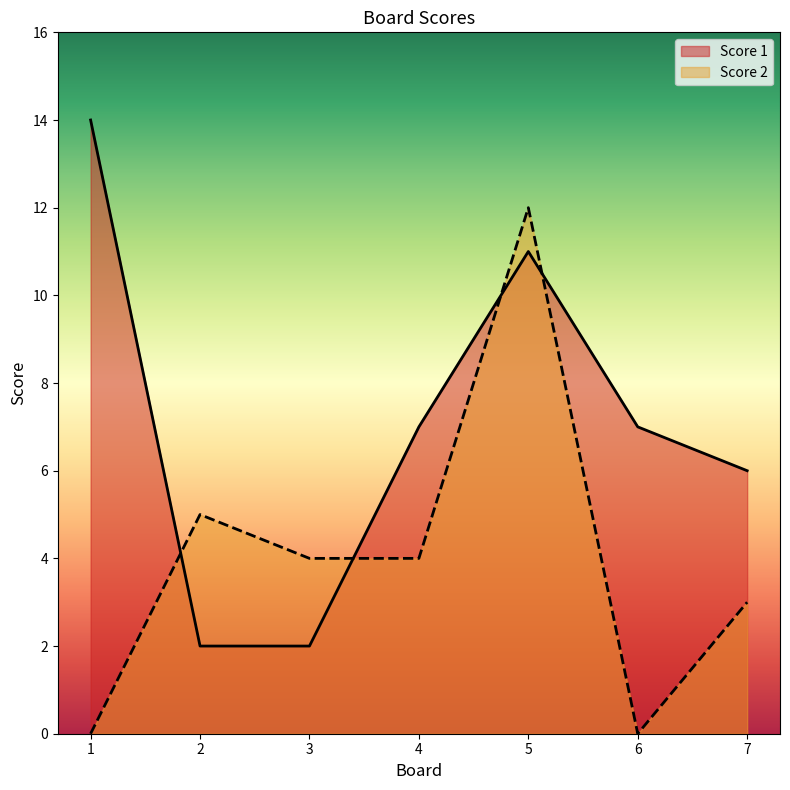

Which series has the largest total across all categories?

Score 1